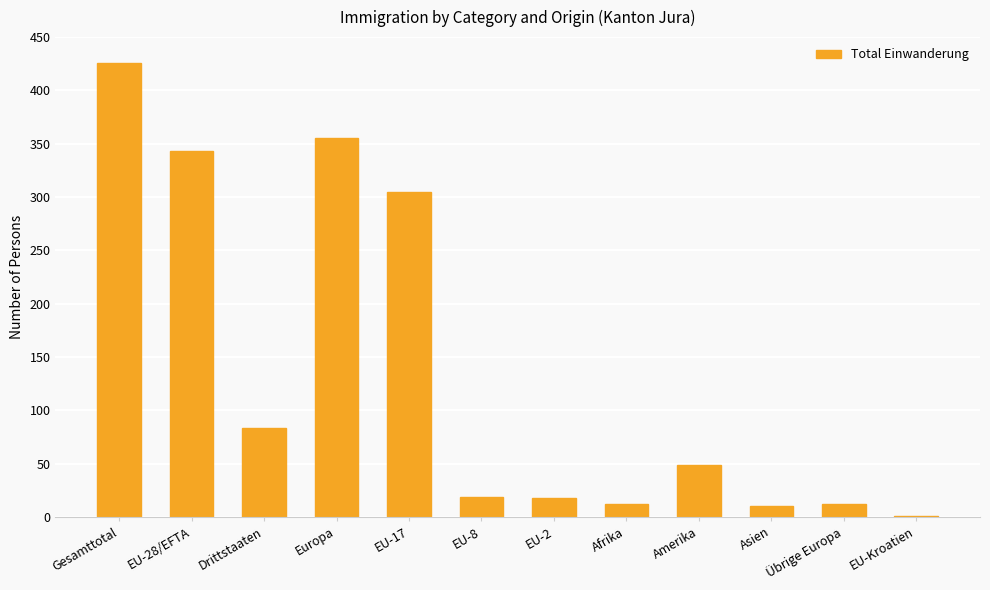

Which has a higher value, Drittstaaten or Afrika?

Drittstaaten